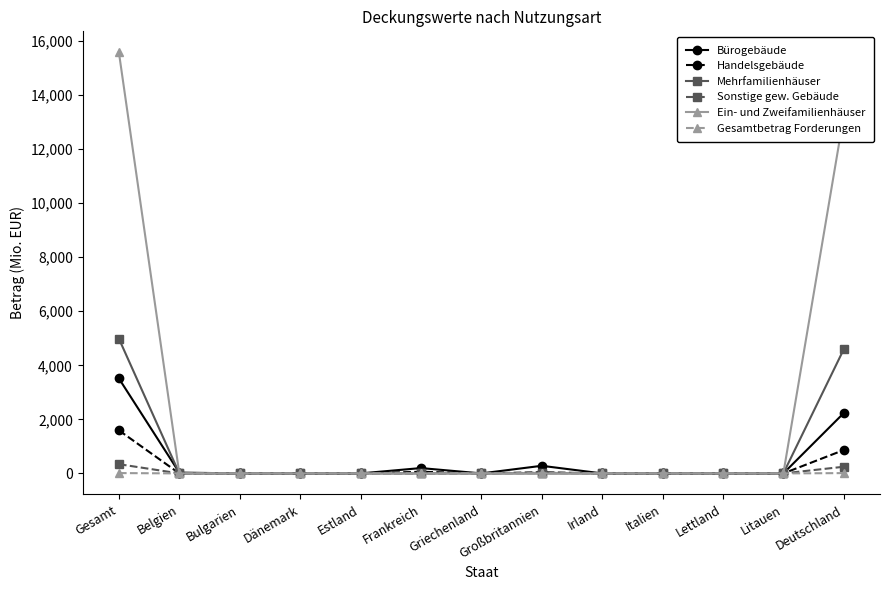

Which series has the largest range (max minus min)?

Ein- und Zweifamilienhäuser